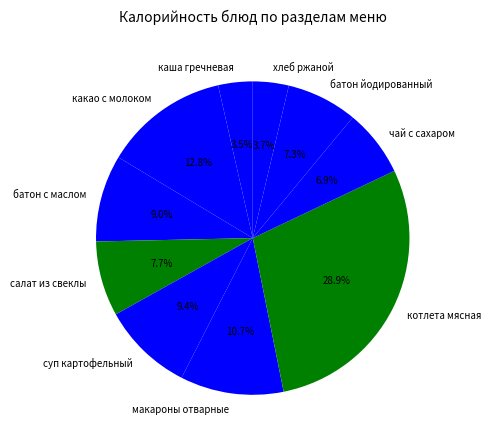

Is it true that макароны отварные is 18% of the pie?

False